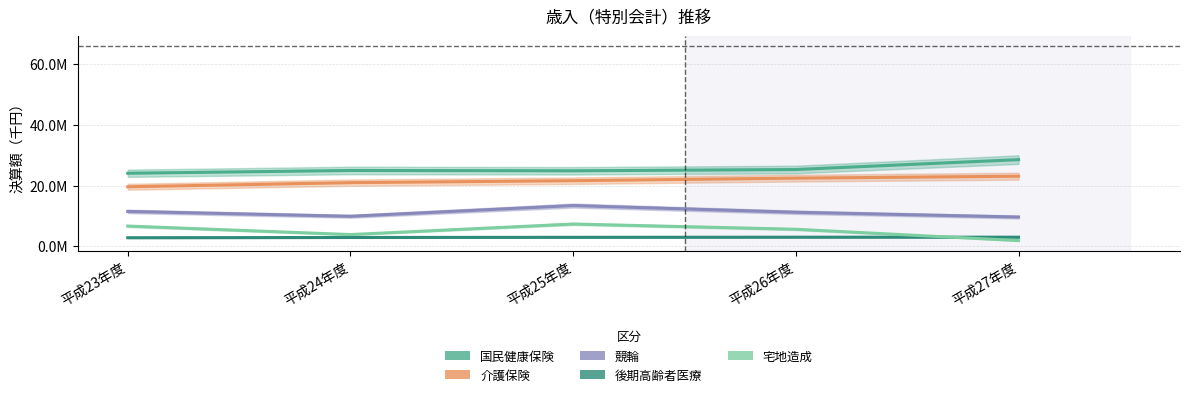

Where is the first local maximum for 競輪?

平成25年度